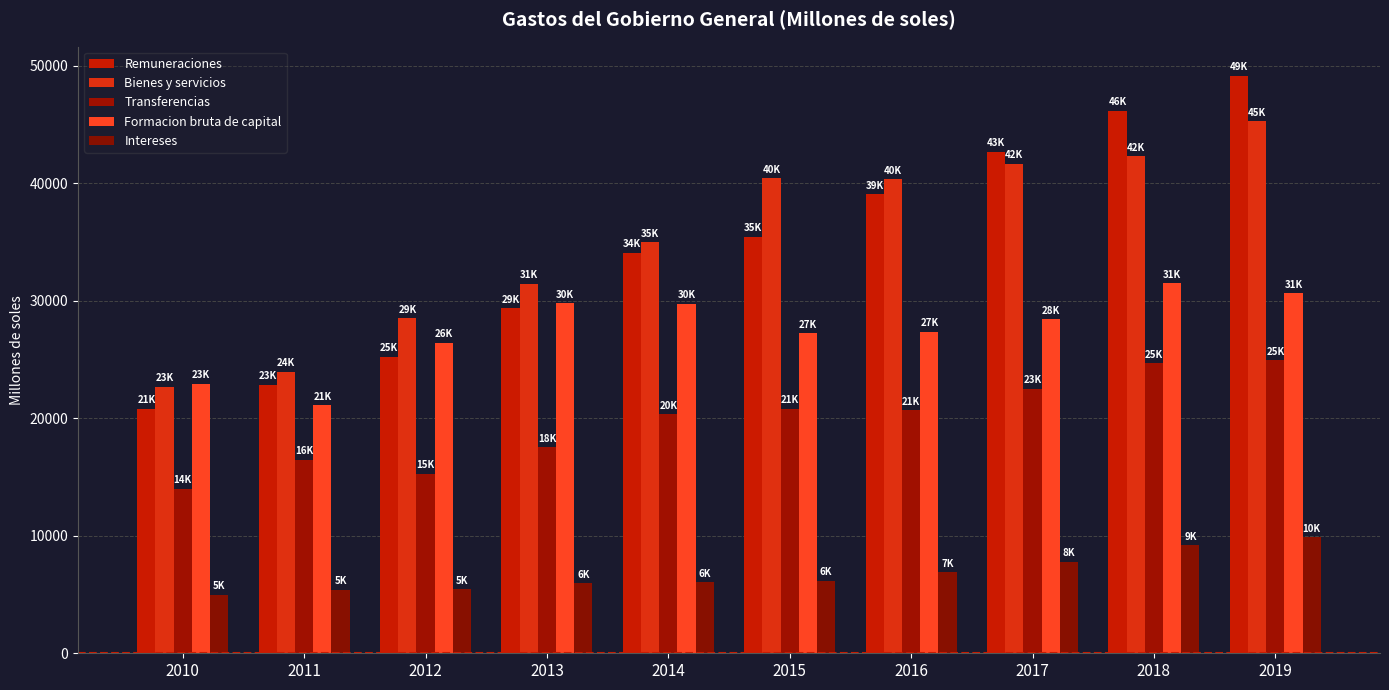

Between 2010 and 2016, which is larger?

2016